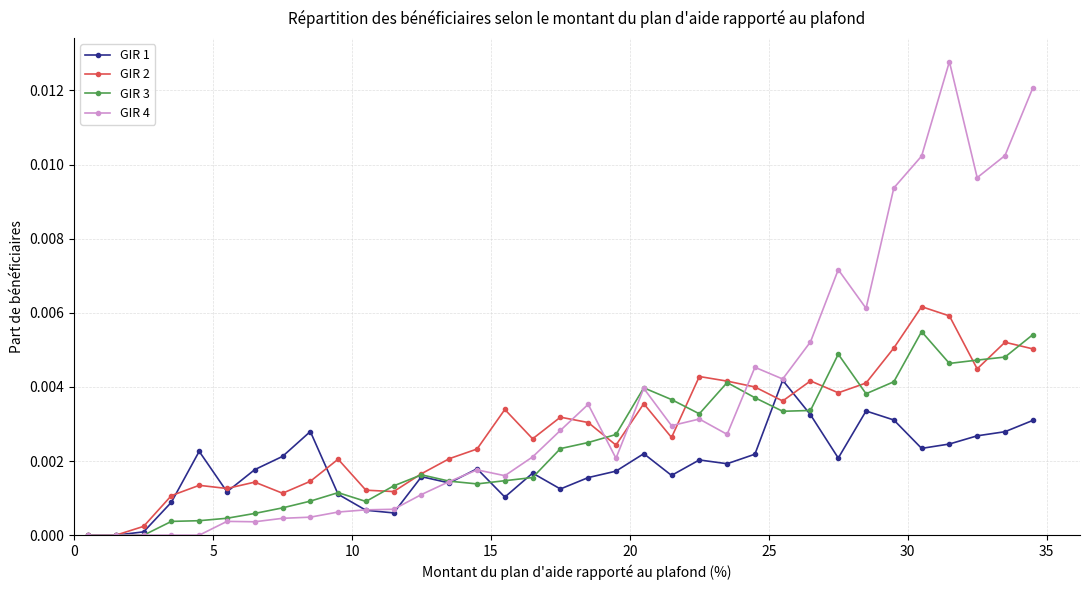

Rank the series by their maximum value, from highest to lowest.

GIR 4, GIR 2, GIR 3, GIR 1